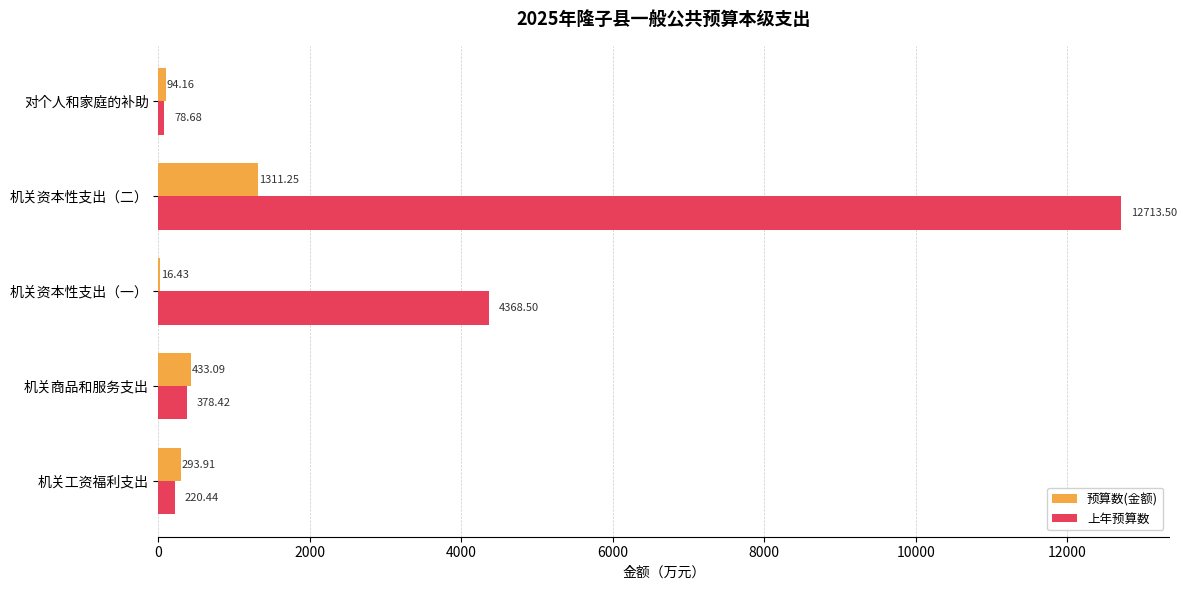

Which series has the widest spread of values?

上年预算数